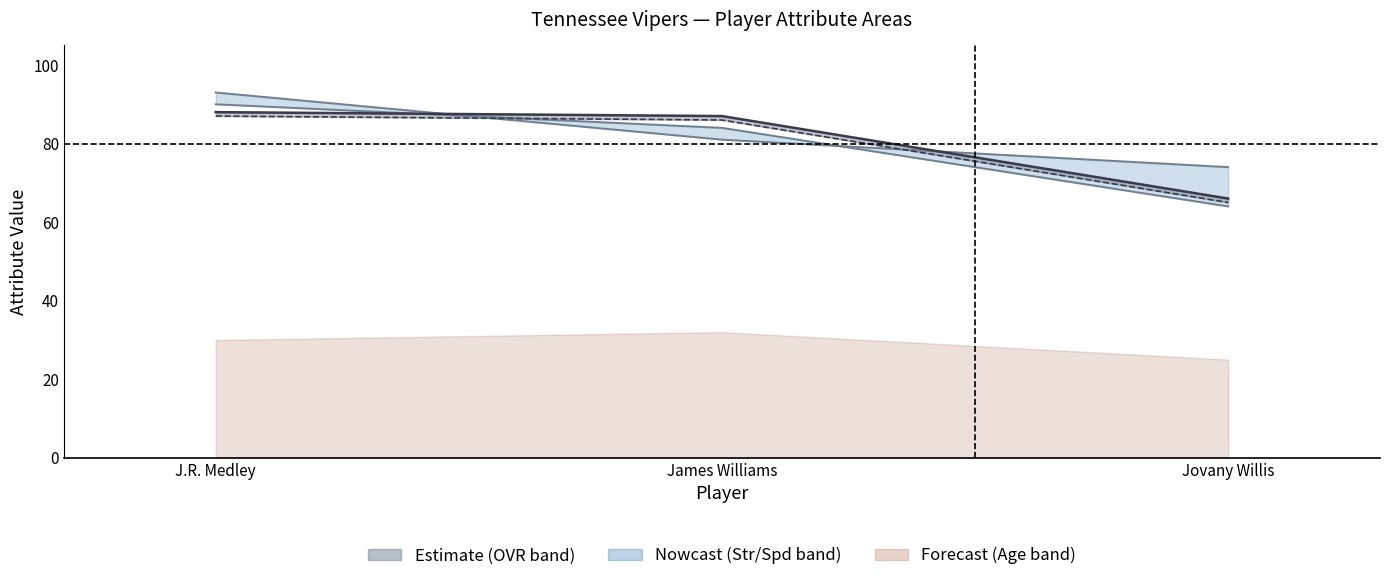

What is the label of the 2nd point from the left?

James Williams